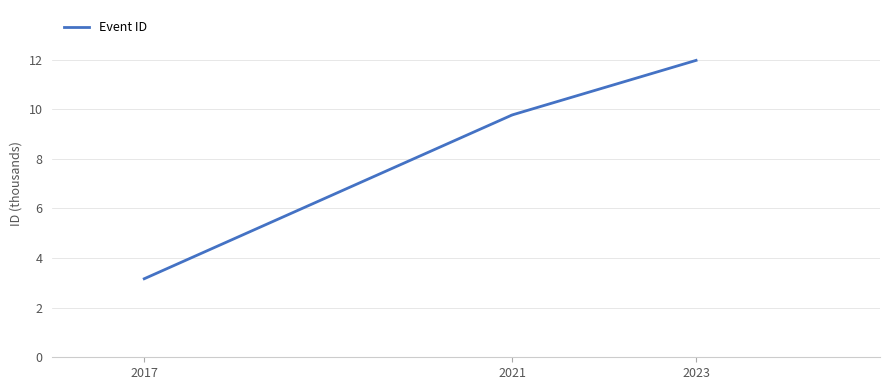

Is this an area chart (filled region under the line)?

No